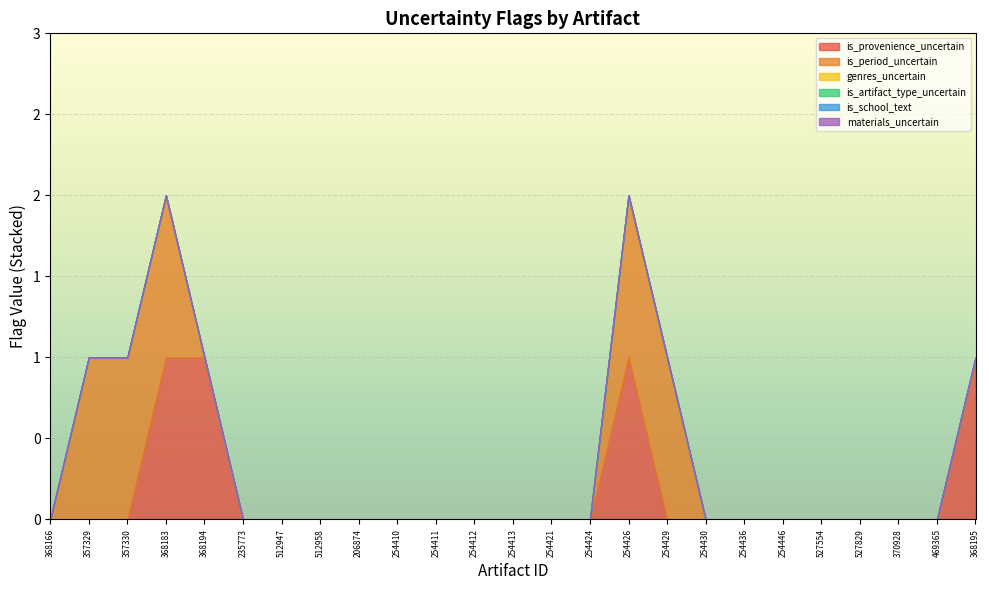

At which category is the sum across all series the highest?

368183